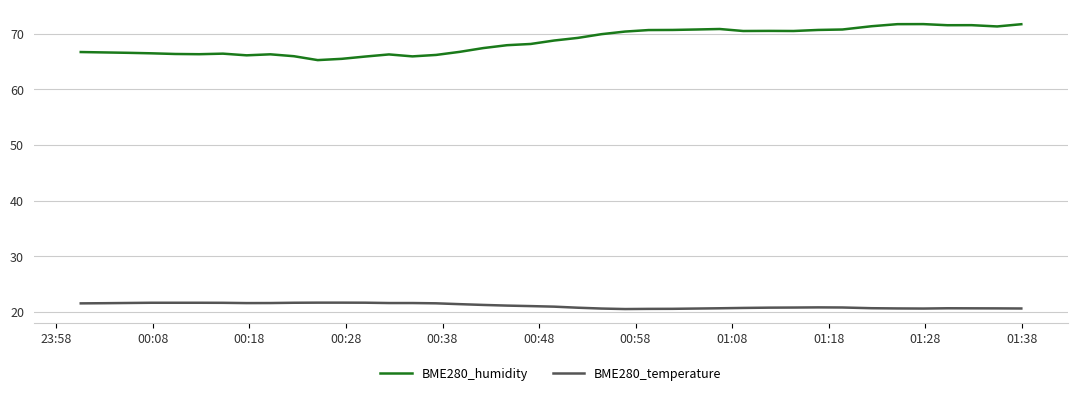

Which series has the largest total across all categories?

BME280_humidity